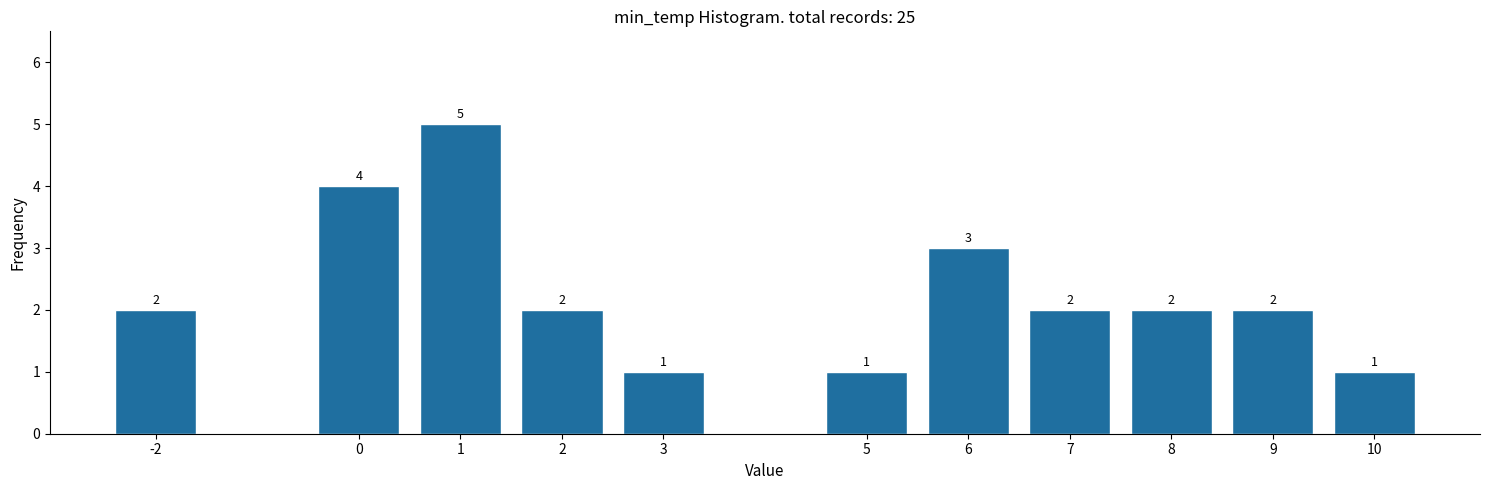

Reading left to right, list all the values displayed in this chart.

-2=2	0=4	1=5	2=2	3=1	5=1	6=3	7=2	8=2	9=2	10=1